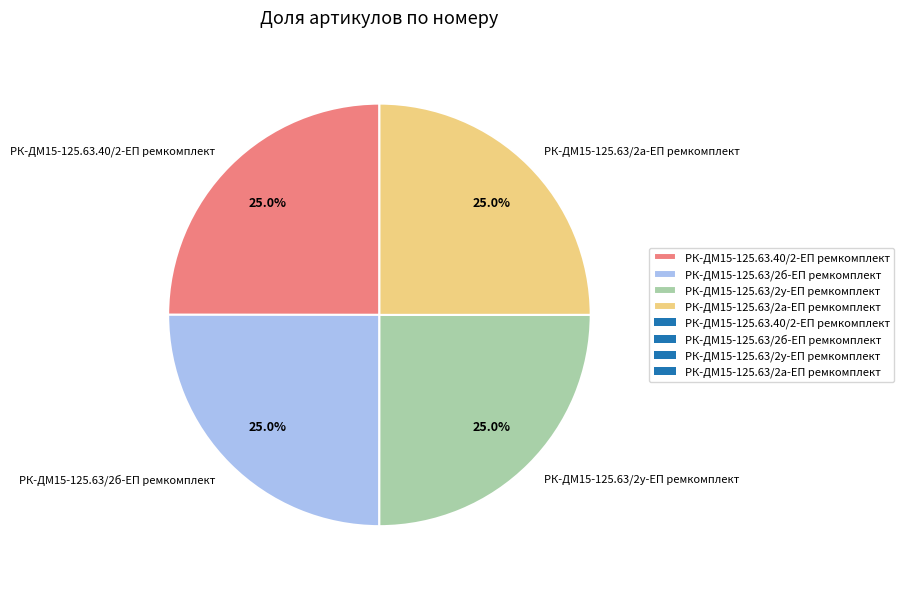

How much of the chart is everything except РК-ДМ15-125.63/2у-ЕП ремкомплект?

75.0%